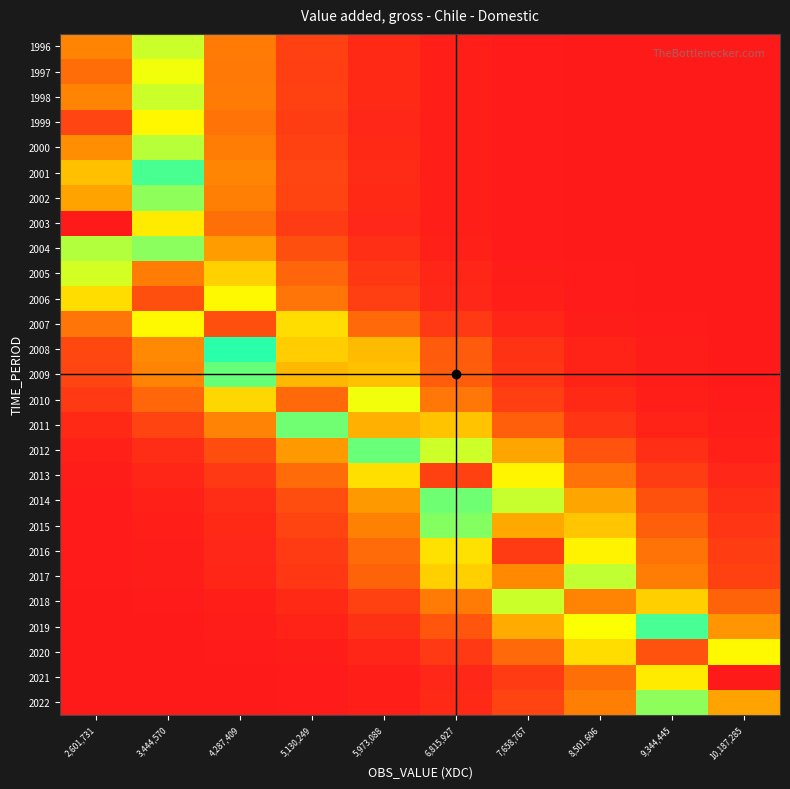

Reading left to right, extract all data points from this chart.

1996: 2,601,731=0.9	3,444,570=0.5	4,287,409=0.2	5,130,249=0.1	5,973,088=0.0	6,815,927=0.0	7,658,767=0.0	8,501,606=0.0	9,344,445=0.0	10,187,285=0.0
1997: 2,601,731=0.9	3,444,570=0.5	4,287,409=0.2	5,130,249=0.1	5,973,088=0.0	6,815,927=0.0	7,658,767=0.0	8,501,606=0.0	9,344,445=0.0	10,187,285=0.0
1998: 2,601,731=0.9	3,444,570=0.5	4,287,409=0.2	5,130,249=0.1	5,973,088=0.0	6,815,927=0.0	7,658,767=0.0	8,501,606=0.0	9,344,445=0.0	10,187,285=0.0
1999: 2,601,731=0.9	3,444,570=0.4	4,287,409=0.2	5,130,249=0.1	5,973,088=0.0	6,815,927=0.0	7,658,767=0.0	8,501,606=0.0	9,344,445=0.0	10,187,285=0.0
2000: 2,601,731=0.9	3,444,570=0.5	4,287,409=0.2	5,130,249=0.1	5,973,088=0.0	6,815,927=0.0	7,658,767=0.0	8,501,606=0.0	9,344,445=0.0	10,187,285=0.0
2001: 2,601,731=0.8	3,444,570=0.5	4,287,409=0.2	5,130,249=0.1	5,973,088=0.0	6,815,927=0.0	7,658,767=0.0	8,501,606=0.0	9,344,445=0.0	10,187,285=0.0
2002: 2,601,731=0.8	3,444,570=0.5	4,287,409=0.2	5,130,249=0.1	5,973,088=0.0	6,815,927=0.0	7,658,767=0.0	8,501,606=0.0	9,344,445=0.0	10,187,285=0.0
2003: 2,601,731=1.0	3,444,570=0.4	4,287,409=0.2	5,130,249=0.1	5,973,088=0.0	6,815,927=0.0	7,658,767=0.0	8,501,606=0.0	9,344,445=0.0	10,187,285=0.0
2004: 2,601,731=0.7	3,444,570=0.6	4,287,409=0.3	5,130,249=0.1	5,973,088=0.0	6,815,927=0.0	7,658,767=0.0	8,501,606=0.0	9,344,445=0.0	10,187,285=0.0
2005: 2,601,731=0.5	3,444,570=0.9	4,287,409=0.4	5,130,249=0.1	5,973,088=0.1	6,815,927=0.0	7,658,767=0.0	8,501,606=0.0	9,344,445=0.0	10,187,285=0.0
2006: 2,601,731=0.4	3,444,570=0.9	4,287,409=0.4	5,130,249=0.2	5,973,088=0.1	6,815,927=0.0	7,658,767=0.0	8,501,606=0.0	9,344,445=0.0	10,187,285=0.0
2007: 2,601,731=0.2	3,444,570=0.4	4,287,409=0.9	5,130,249=0.4	5,973,088=0.2	6,815,927=0.1	7,658,767=0.0	8,501,606=0.0	9,344,445=0.0	10,187,285=0.0
2008: 2,601,731=0.1	3,444,570=0.2	4,287,409=0.5	5,130,249=0.8	5,973,088=0.3	6,815,927=0.1	7,658,767=0.1	8,501,606=0.0	9,344,445=0.0	10,187,285=0.0
2009: 2,601,731=0.1	3,444,570=0.2	4,287,409=0.5	5,130,249=0.8	5,973,088=0.3	6,815,927=0.1	7,658,767=0.1	8,501,606=0.0	9,344,445=0.0	10,187,285=0.0
2010: 2,601,731=0.1	3,444,570=0.2	4,287,409=0.4	5,130,249=0.9	5,973,088=0.5	6,815,927=0.2	7,658,767=0.1	8,501,606=0.0	9,344,445=0.0	10,187,285=0.0
2011: 2,601,731=0.0	3,444,570=0.1	4,287,409=0.2	5,130,249=0.5	5,973,088=0.8	6,815,927=0.3	7,658,767=0.1	8,501,606=0.1	9,344,445=0.0	10,187,285=0.0
2012: 2,601,731=0.0	3,444,570=0.0	4,287,409=0.1	5,130,249=0.3	5,973,088=0.6	6,815,927=0.7	7,658,767=0.3	8,501,606=0.1	9,344,445=0.0	10,187,285=0.0
2013: 2,601,731=0.0	3,444,570=0.0	4,287,409=0.1	5,130,249=0.2	5,973,088=0.4	6,815,927=0.9	7,658,767=0.4	8,501,606=0.2	9,344,445=0.1	10,187,285=0.0
2014: 2,601,731=0.0	3,444,570=0.0	4,287,409=0.0	5,130,249=0.1	5,973,088=0.3	6,815,927=0.6	7,658,767=0.7	8,501,606=0.3	9,344,445=0.1	10,187,285=0.0
2015: 2,601,731=0.0	3,444,570=0.0	4,287,409=0.0	5,130,249=0.1	5,973,088=0.2	6,815,927=0.5	7,658,767=0.8	8,501,606=0.3	9,344,445=0.1	10,187,285=0.1
2016: 2,601,731=0.0	3,444,570=0.0	4,287,409=0.0	5,130,249=0.1	5,973,088=0.2	6,815,927=0.4	7,658,767=1.0	8,501,606=0.4	9,344,445=0.2	10,187,285=0.1
2017: 2,601,731=0.0	3,444,570=0.0	4,287,409=0.0	5,130,249=0.1	5,973,088=0.1	6,815,927=0.4	7,658,767=0.9	8,501,606=0.5	9,344,445=0.2	10,187,285=0.1
2018: 2,601,731=0.0	3,444,570=0.0	4,287,409=0.0	5,130,249=0.0	5,973,088=0.1	6,815,927=0.2	7,658,767=0.5	8,501,606=0.9	9,344,445=0.4	10,187,285=0.1
2019: 2,601,731=0.0	3,444,570=0.0	4,287,409=0.0	5,130,249=0.0	5,973,088=0.0	6,815,927=0.1	7,658,767=0.3	8,501,606=0.7	9,344,445=0.6	10,187,285=0.2
2020: 2,601,731=0.0	3,444,570=0.0	4,287,409=0.0	5,130,249=0.0	5,973,088=0.0	6,815,927=0.1	7,658,767=0.2	8,501,606=0.4	9,344,445=0.9	10,187,285=0.4
2021: 2,601,731=0.0	3,444,570=0.0	4,287,409=0.0	5,130,249=0.0	5,973,088=0.0	6,815,927=0.0	7,658,767=0.1	8,501,606=0.2	9,344,445=0.4	10,187,285=1.0
2022: 2,601,731=0.0	3,444,570=0.0	4,287,409=0.0	5,130,249=0.0	5,973,088=0.0	6,815,927=0.0	7,658,767=0.1	8,501,606=0.2	9,344,445=0.5	10,187,285=0.8